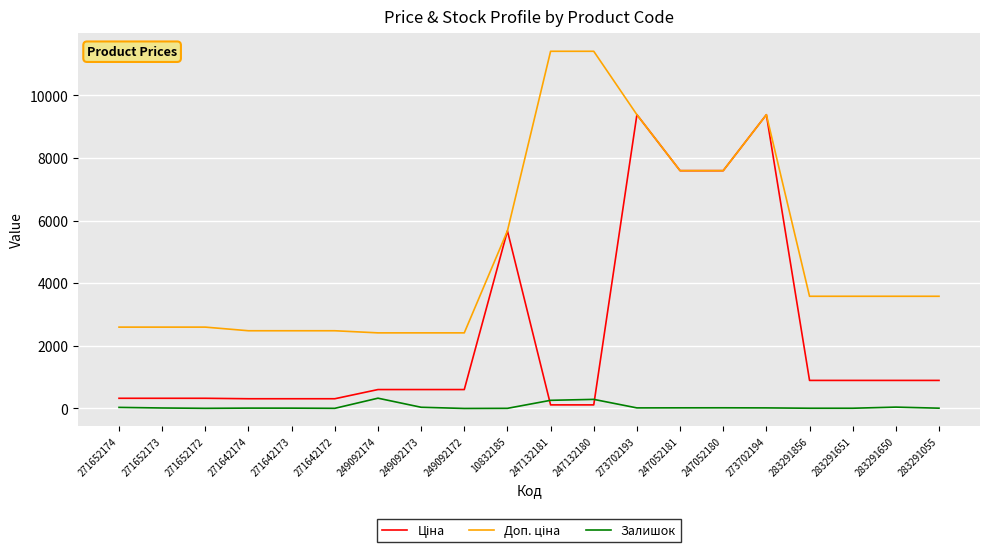

What is the sum of all Залишок values?

1141.0